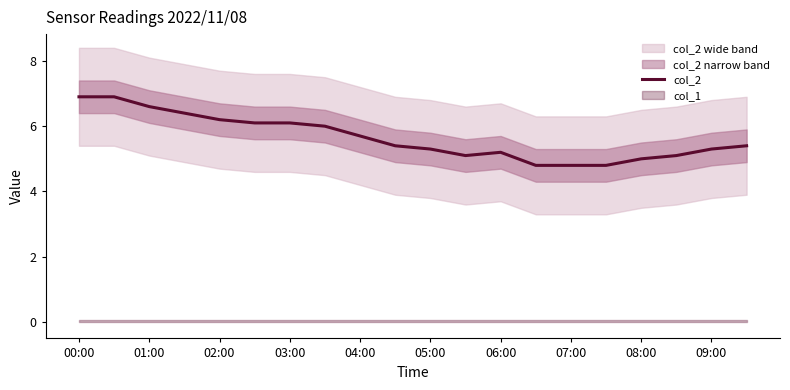

Is it true that col_2 equals 6.6 at 01:00?

True